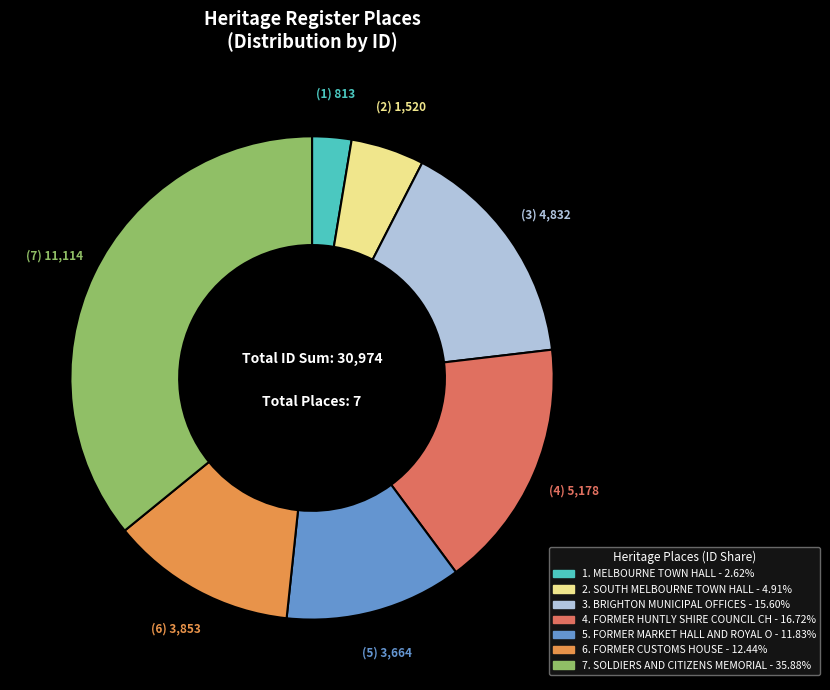

Is there a majority slice in this chart?

No